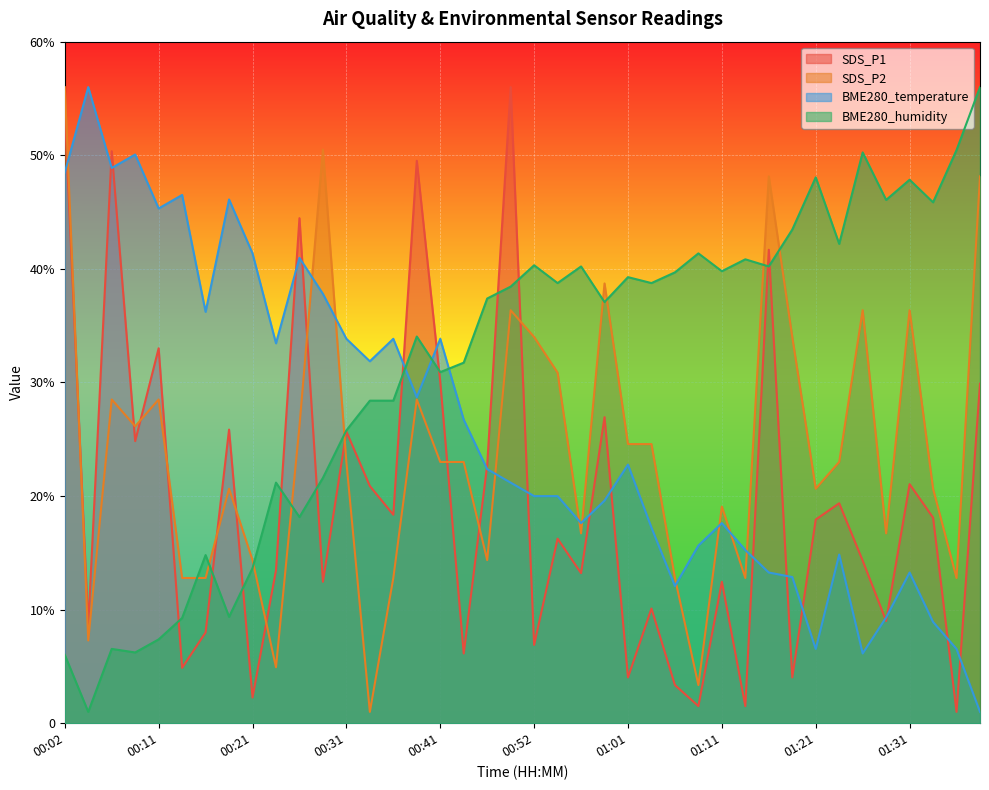

What is the maximum value shown in the chart?

56.0